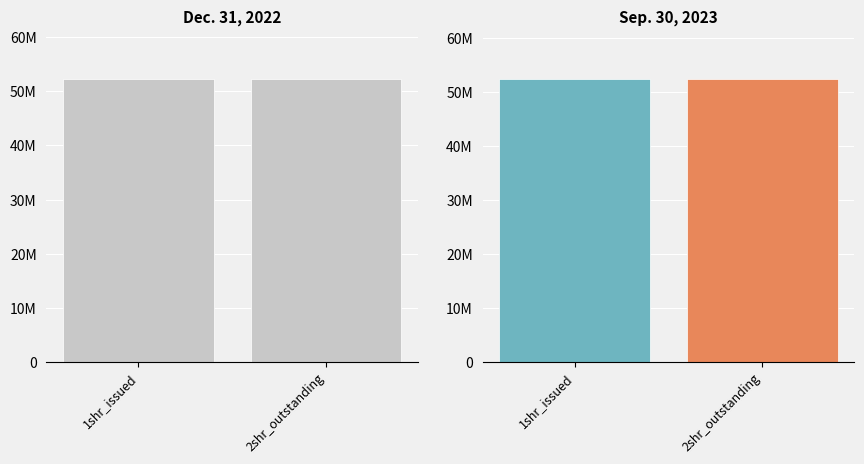

True or false: Sep. 30, 2023 has a value of 52467291 at Common stock, shares issued.

True